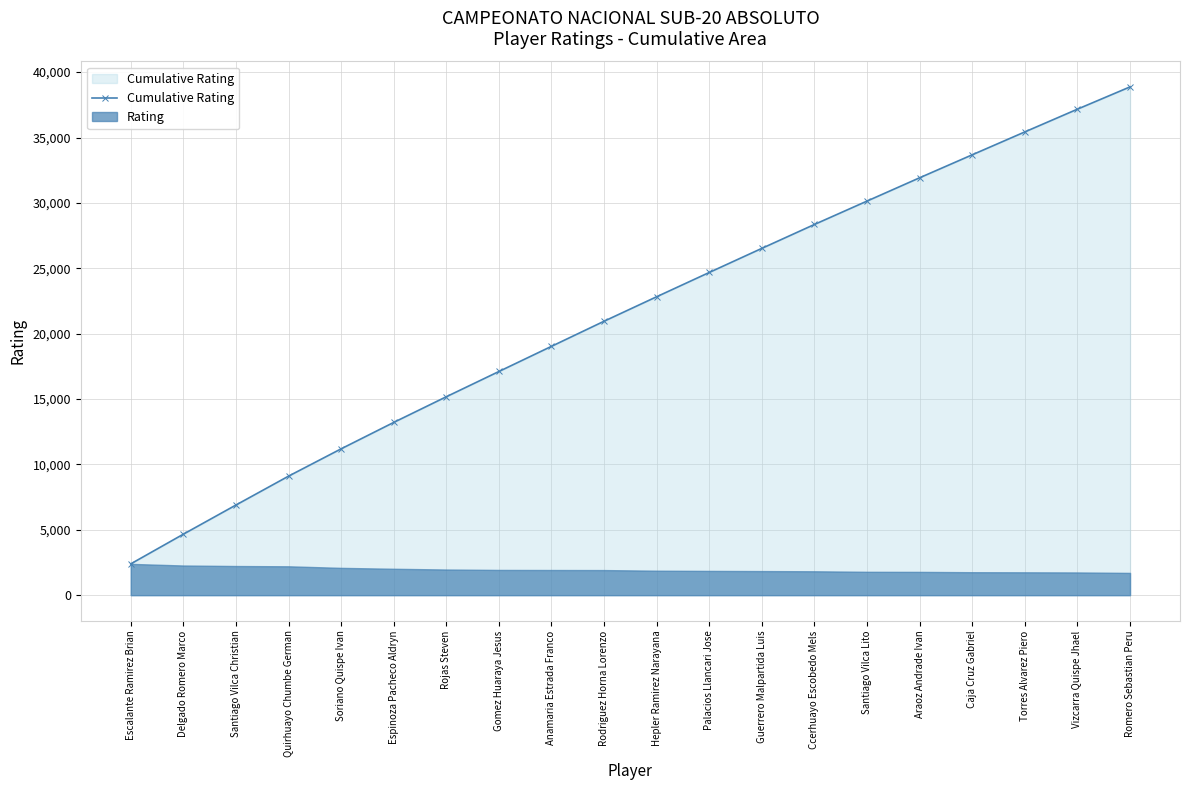

True or false: the data shows 15322 at Ccerhuayo Escobedo Mels.

False